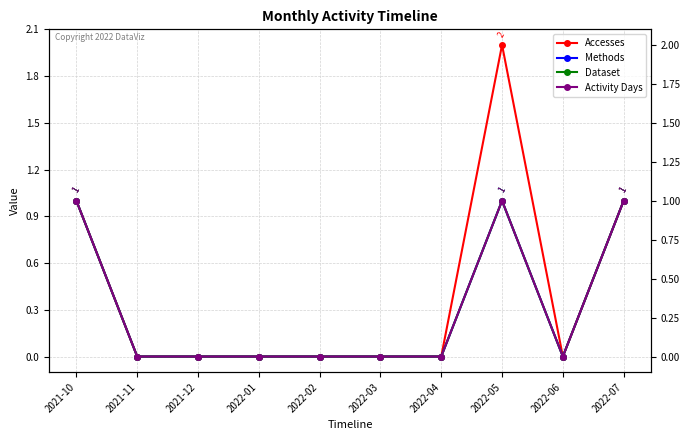

How many values in Activity Days are above zero?

3